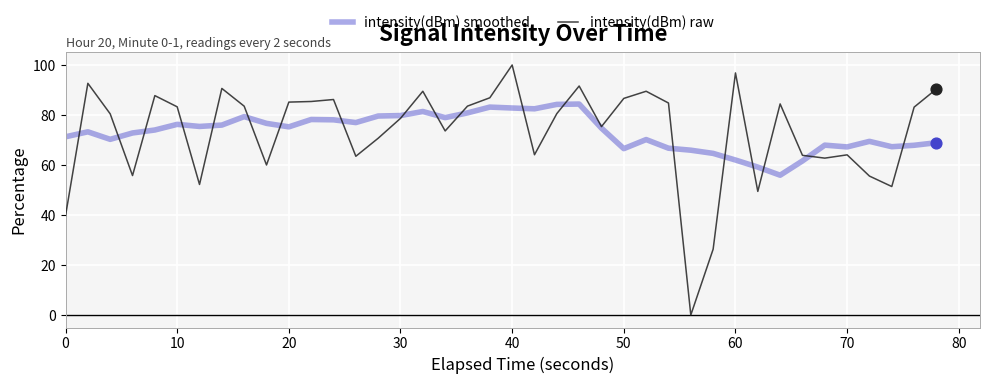

At how many categories does at least one series exceed 99?

1